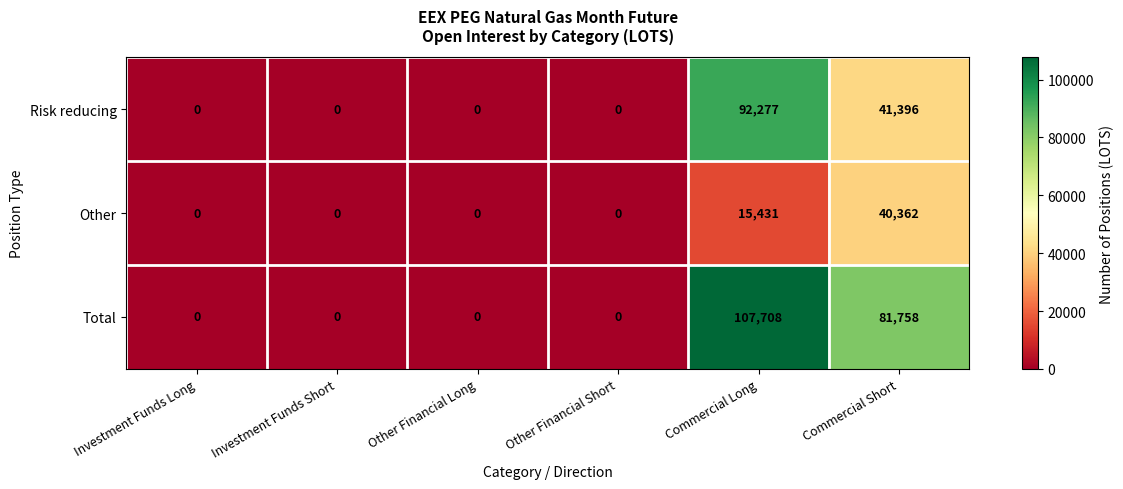

The value of Other at Other Financial Short is -15382. True or false?

False